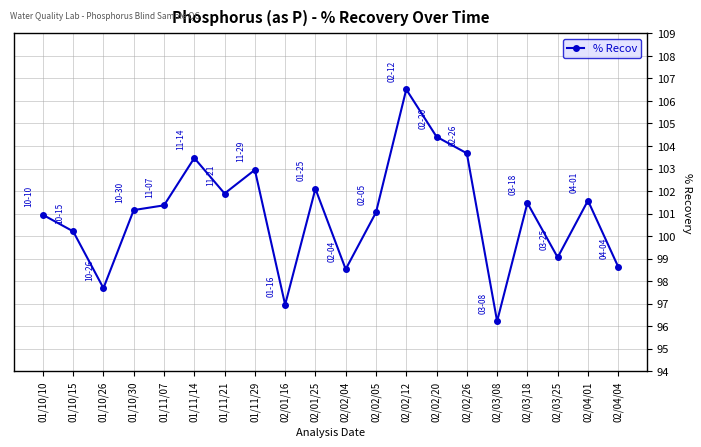

What is the value of the 14th point from the left?

104.4